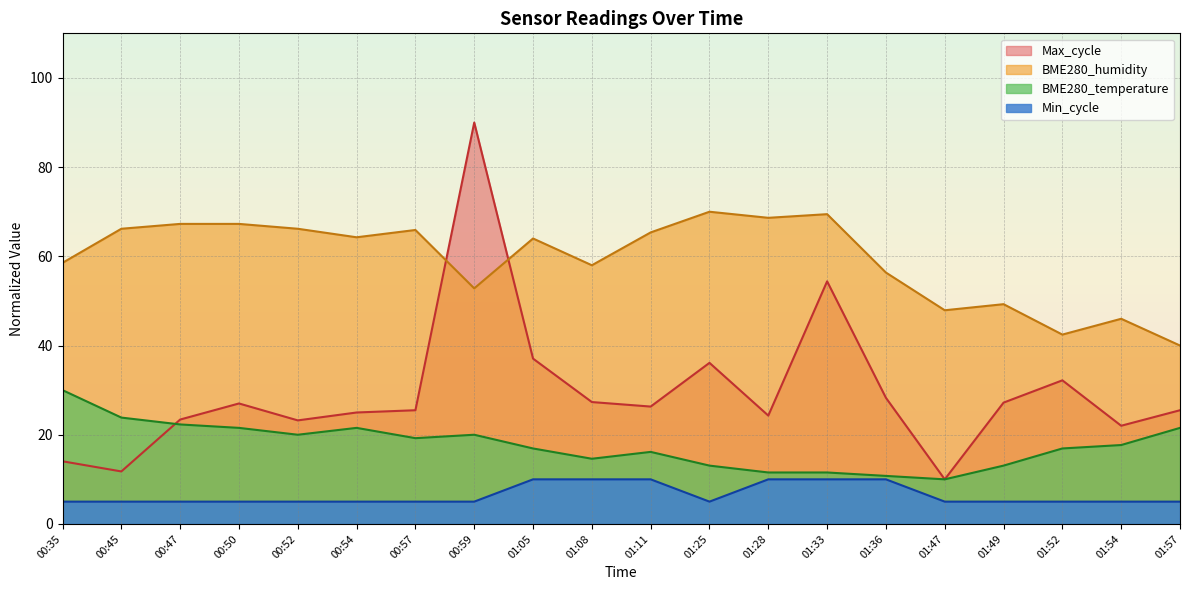

What is the total value across all series at 00:45?

106.8